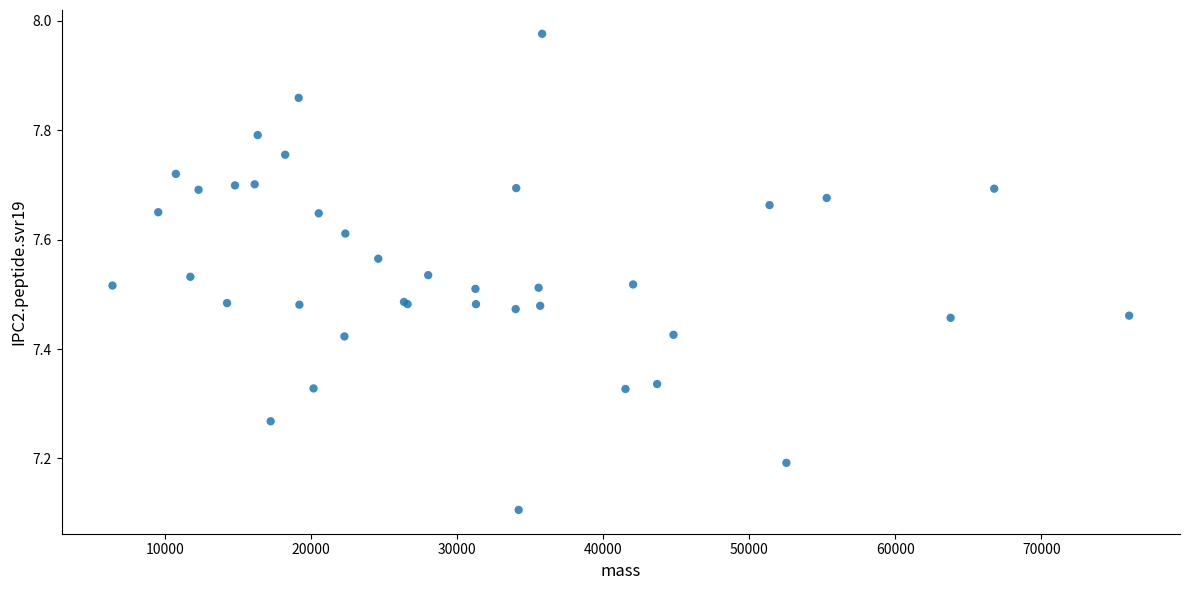

What Y value in the scatter plot is closest to 7?

7.1